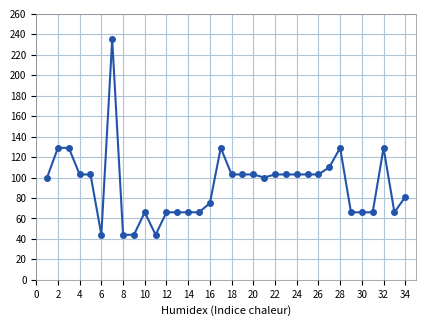

What is the value of the 9th point from the left?

44